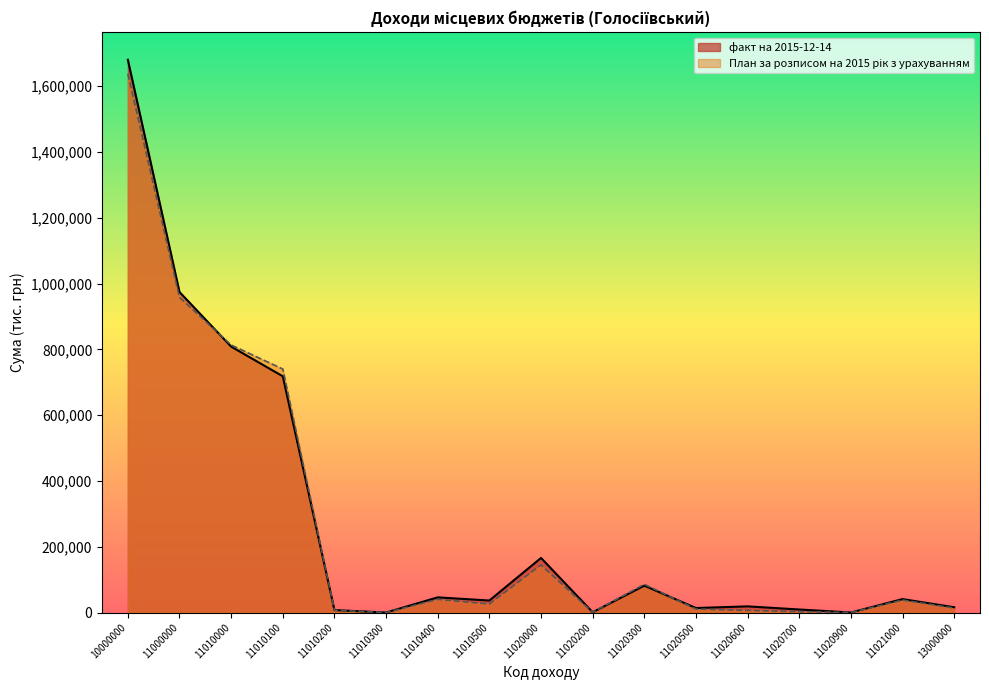

Reading right to left, what are all the values shown in this chart?

факт на 2015-12-14: 13000000=16099.0	11021000=40864.8	11020900=127.1	11020700=9236.5	11020600=18745.9	11020500=13649.5	11020300=81694.1	11020200=907.9	11020000=165954.9	11010500=36513.3	11010400=46108.8	11010300=0.3	11010200=7558.5	11010100=718170.5	11010000=808351.4	11000000=974306.3	10000000=1680296.8
План за розписом на 2015 рік з урахуванням: 13000000=13639.4	11021000=37935.5	11020900=67.6	11020700=2617.0	11020600=6598.5	11020500=10551.4	11020300=85871.2	11020200=959.5	11020000=144705.9	11010500=25900.0	11010400=40000.0	11010300=0.0	11010200=7200.0	11010100=740182.0	11010000=813282.0	11000000=957987.9	10000000=1637668.8